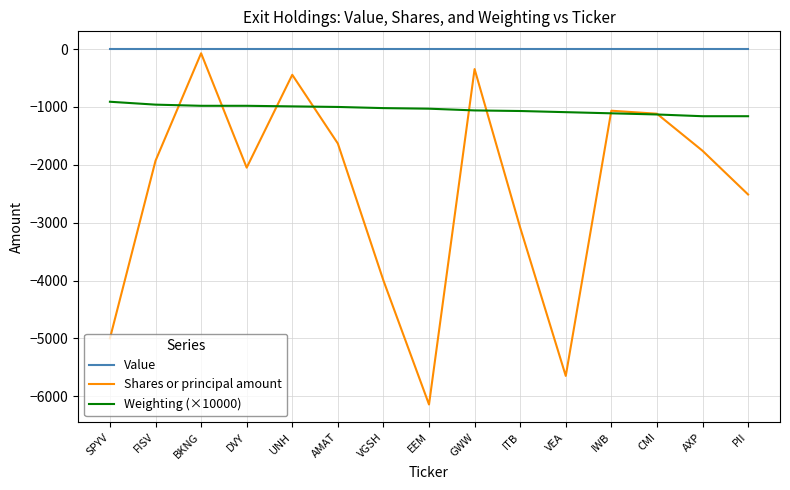

The Weighting (×10000) series shows -364.2 at EEM. True or false?

False